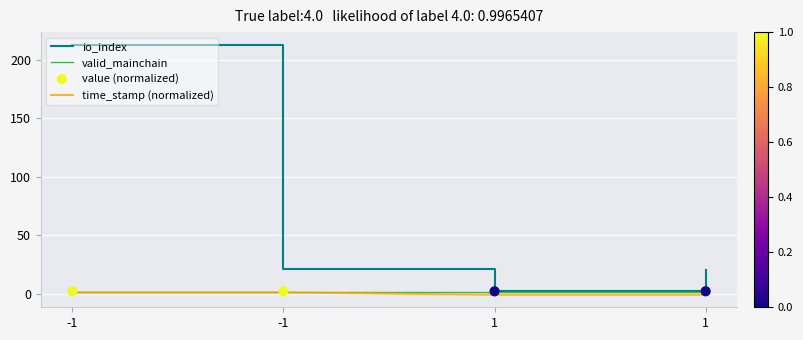

At which category is the sum across all series the highest?

-1